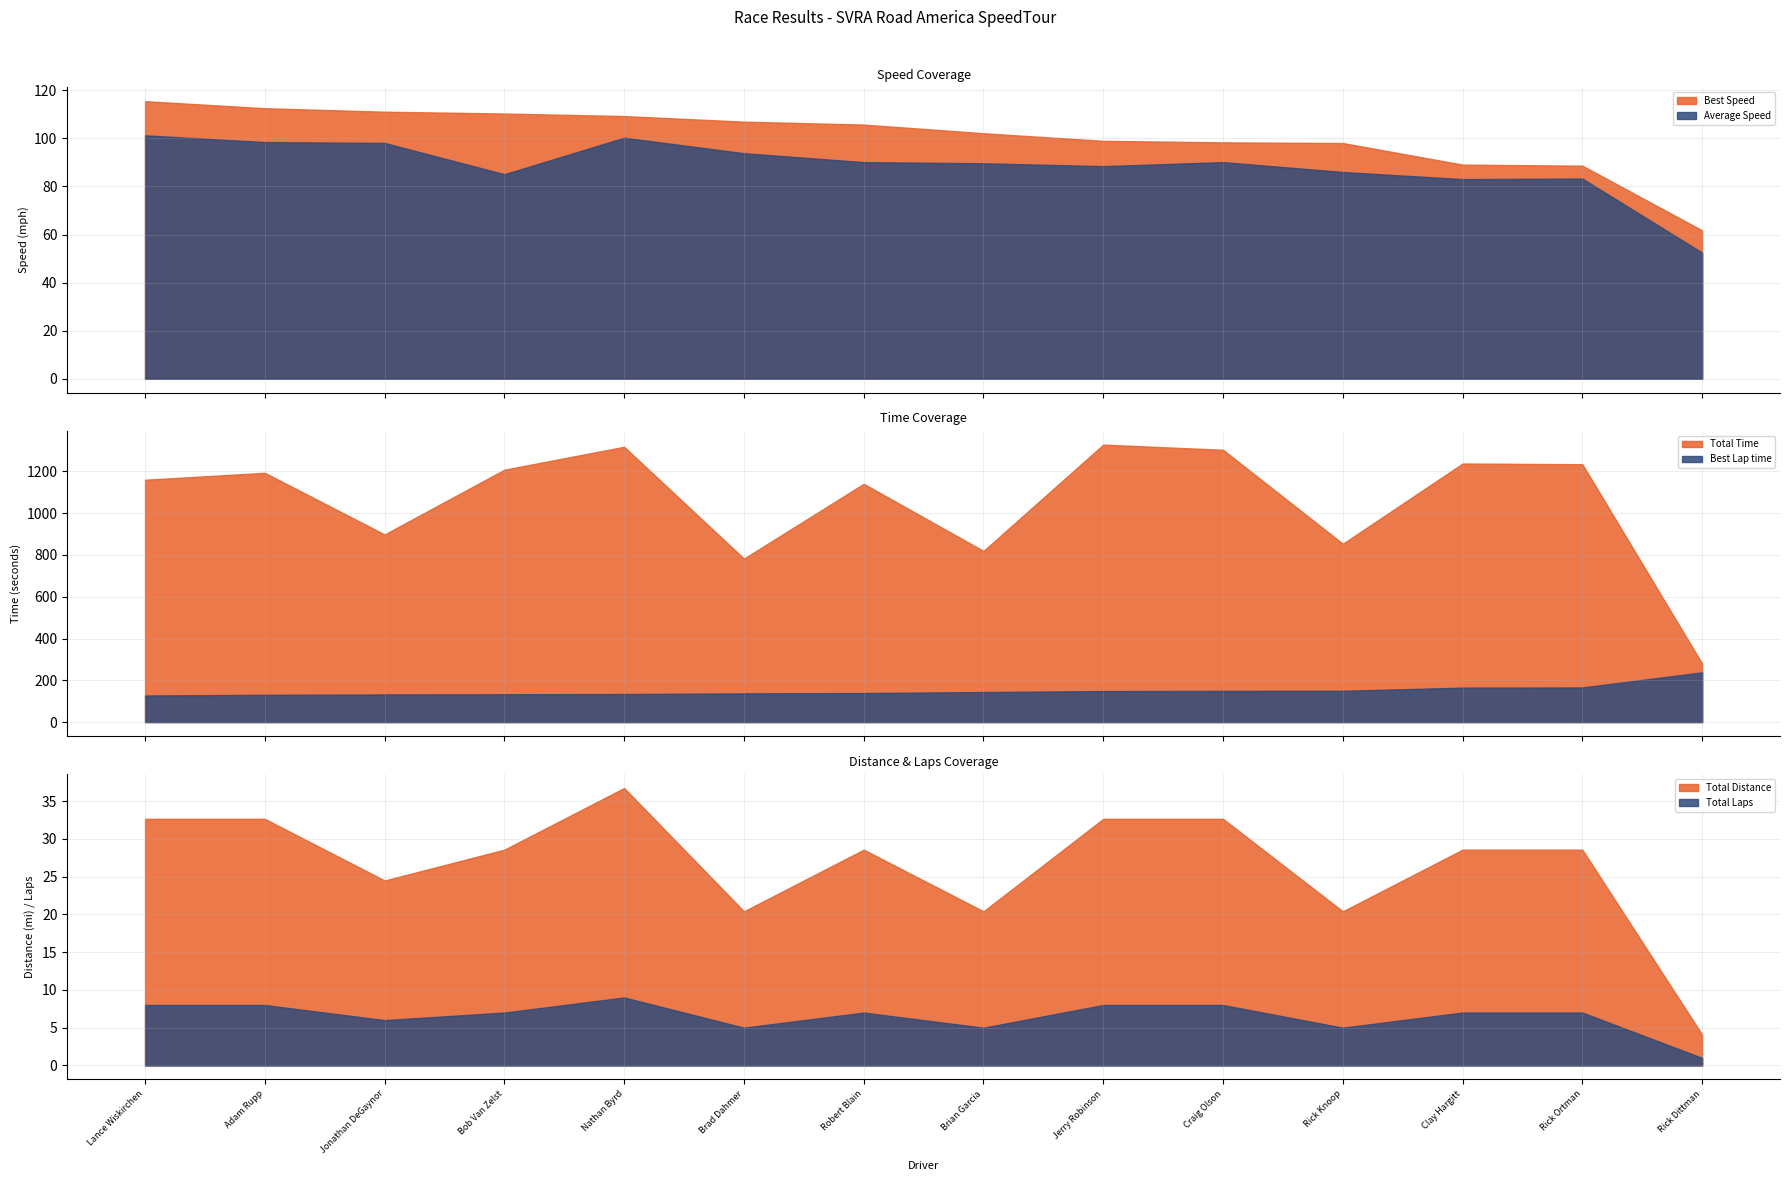

True or false: Total Time and Total Laps intersect in this chart.

False